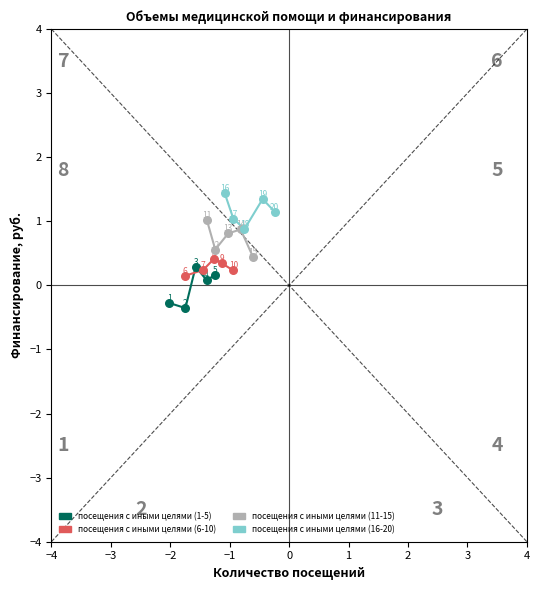

Which series contains the highest Y value?

посещения с иными целями (16-20)